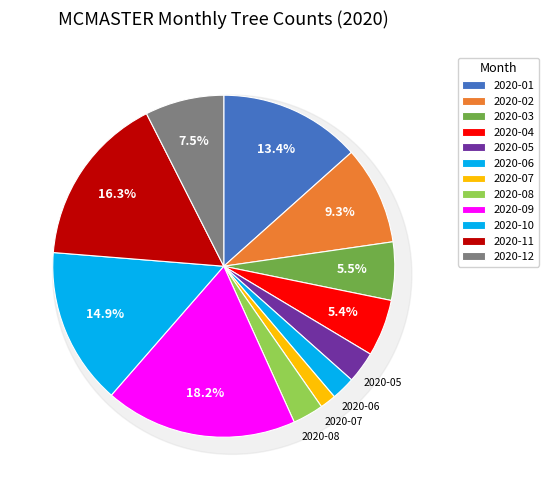

To the nearest percent, what is the average slice percentage?

8%